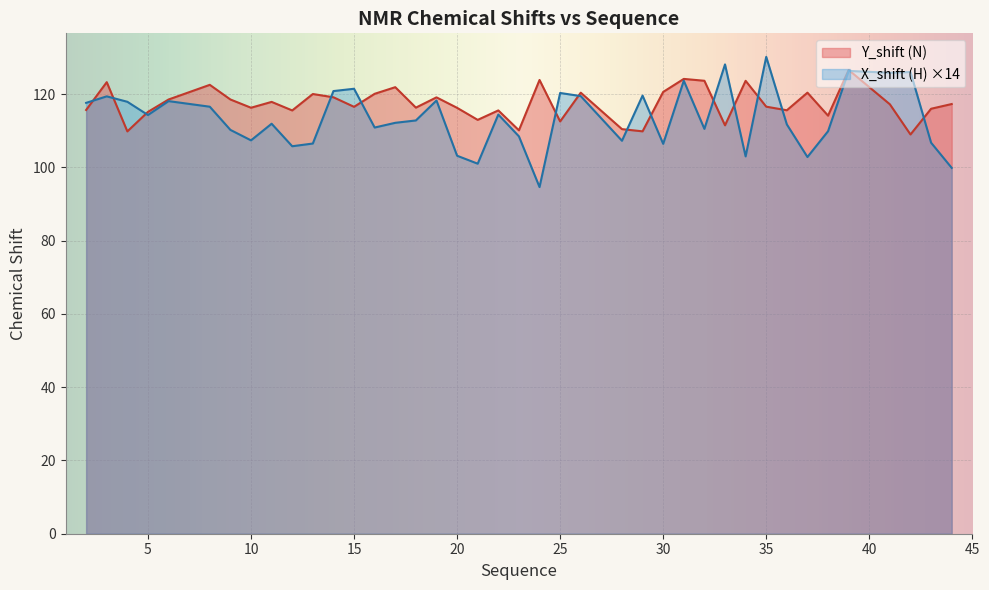

How many categories are shown in the chart?

40